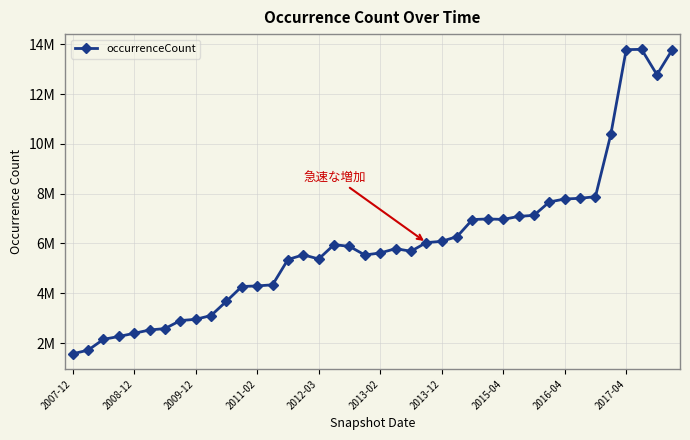

Reading right to left, list all the values displayed in this chart.

13785628	12779865	13799675	13786533	10382432	7880662	7814937	7787383	7668042	7130828	7087815	6966886	6985288	6961647	6276935	6085918	6035429	5688241	5792780	5618712	5537931	5883481	5953789	5377930	5544365	5356632	4339682	4295015	4271586	3680042	3106434	2954261	2902937	2581227	2524925	2392552	2264181	2149983	1714991	1568499